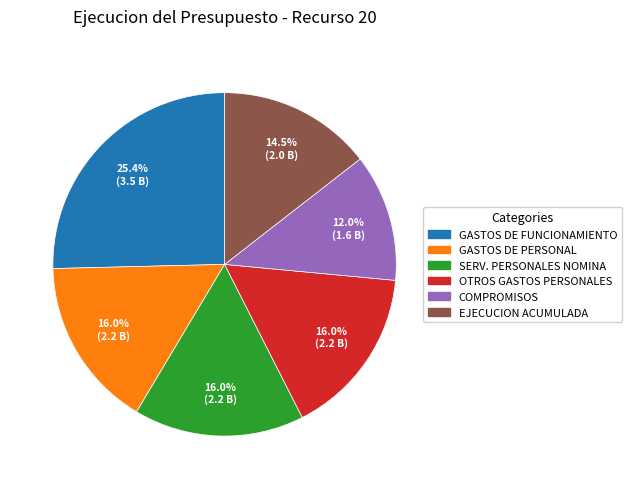

Is there a majority slice in this chart?

No